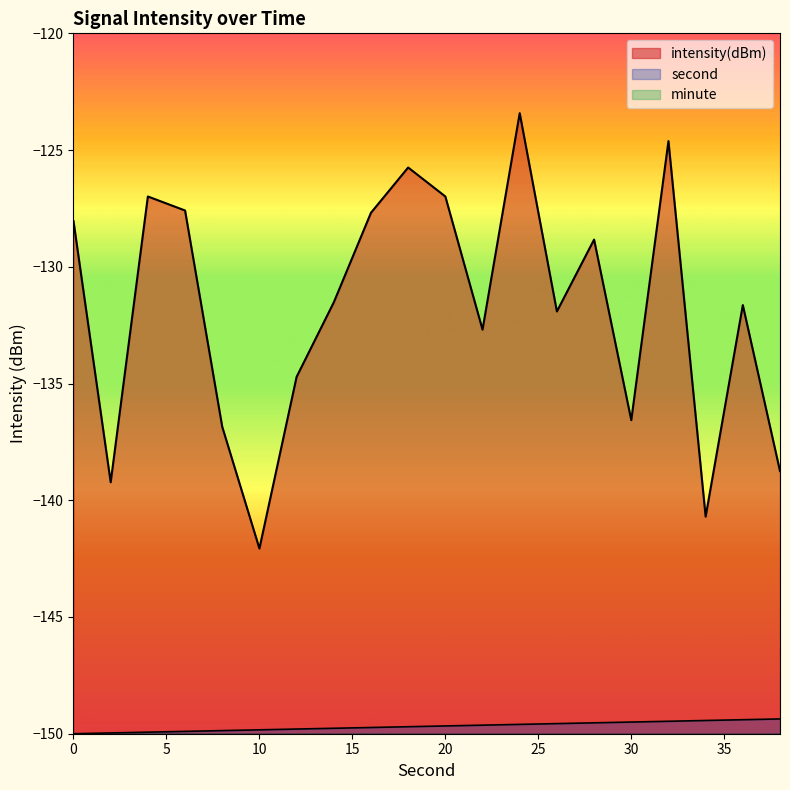

What is the value of the intensity(dBm) point at the 1st from the left?

-128.0